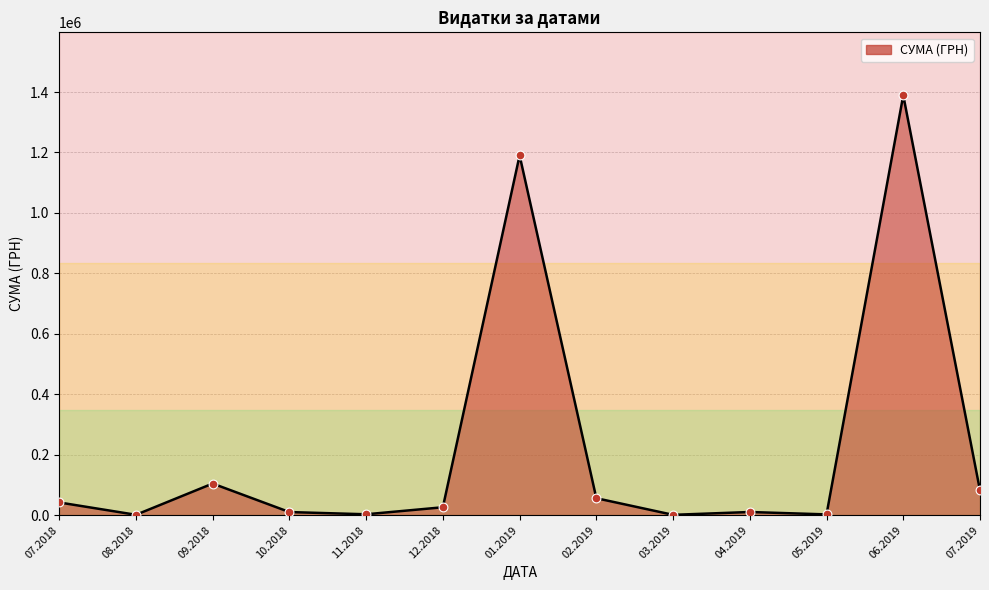

What is the change in value from 09.2018 to 02.2019?

-48500.2